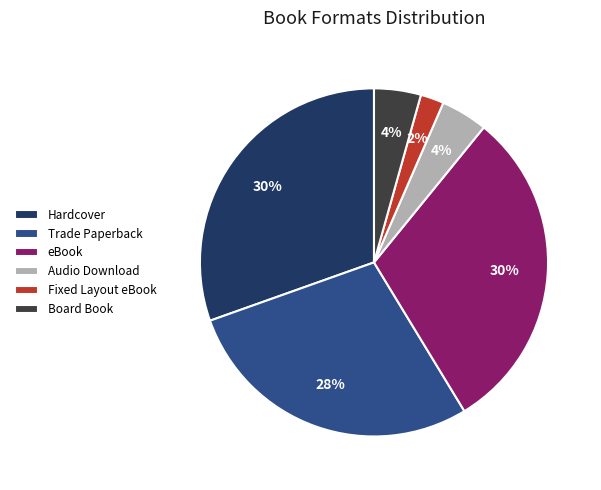

What percentage is the Board Book slice, to the nearest percent?

4%